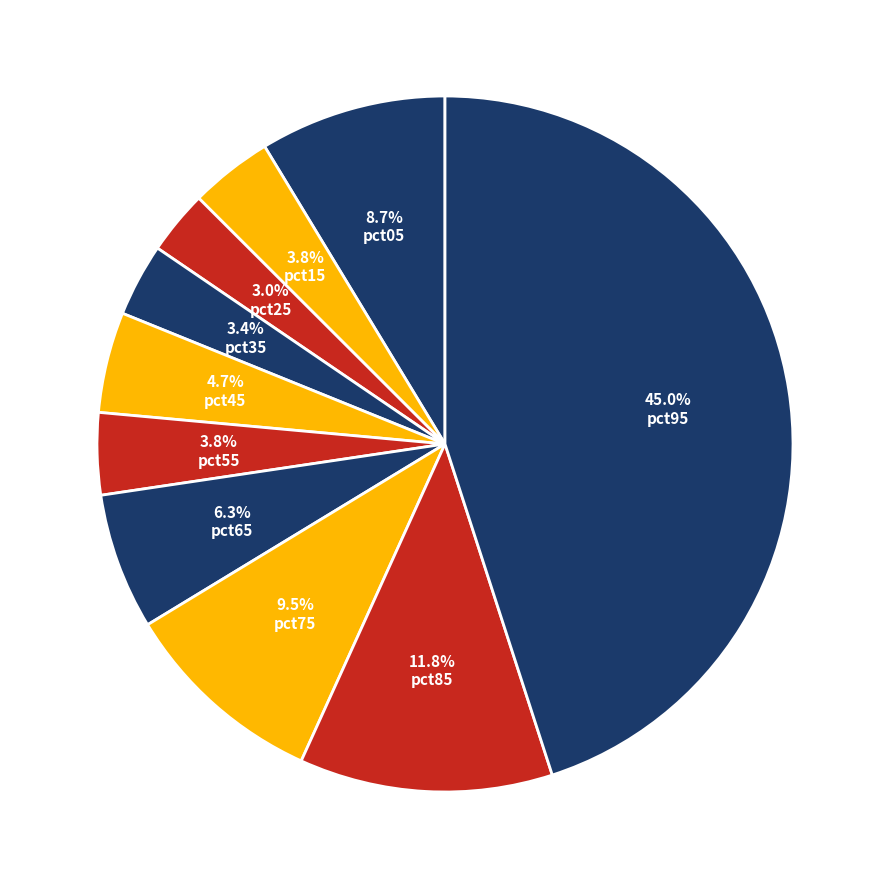

To the nearest percent, what is the average slice percentage?

10%